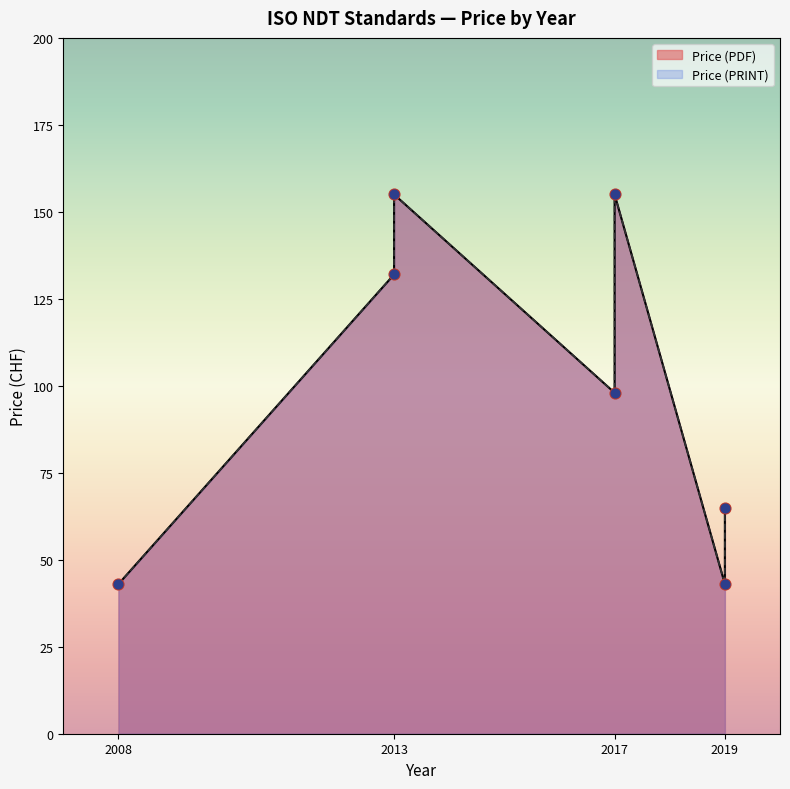

Which series reaches the maximum Y coordinate?

Price (PDF)